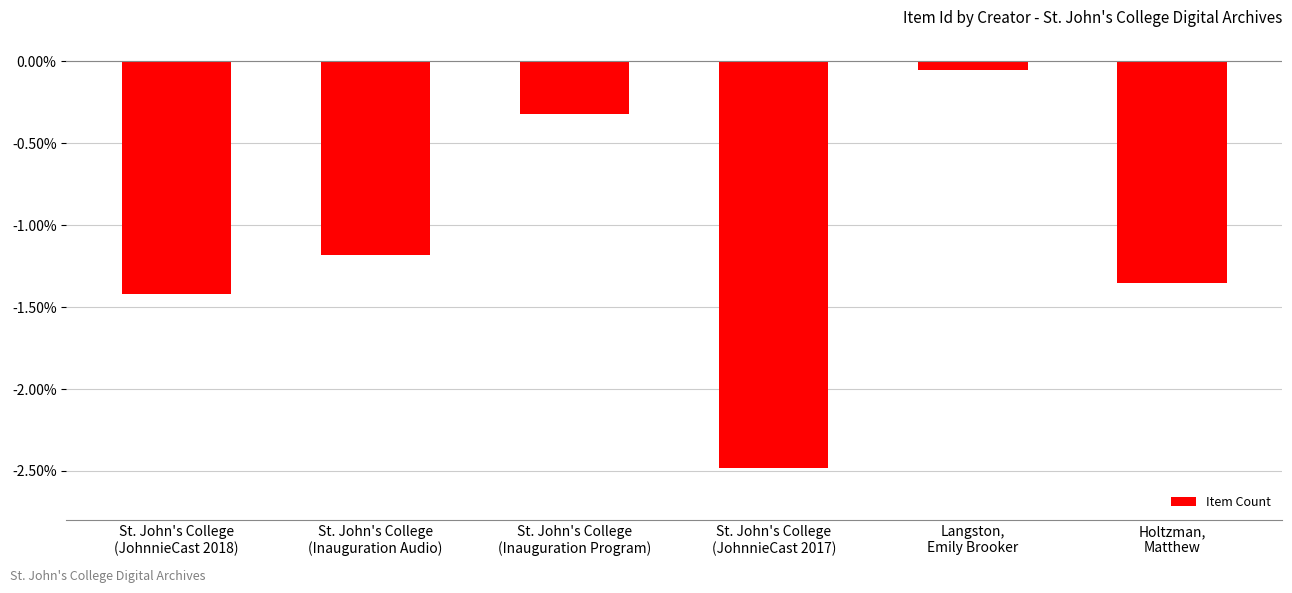

Between St. John's College
(Inauguration Program) and Langston,
Emily Brooker, which is larger?

Langston,
Emily Brooker